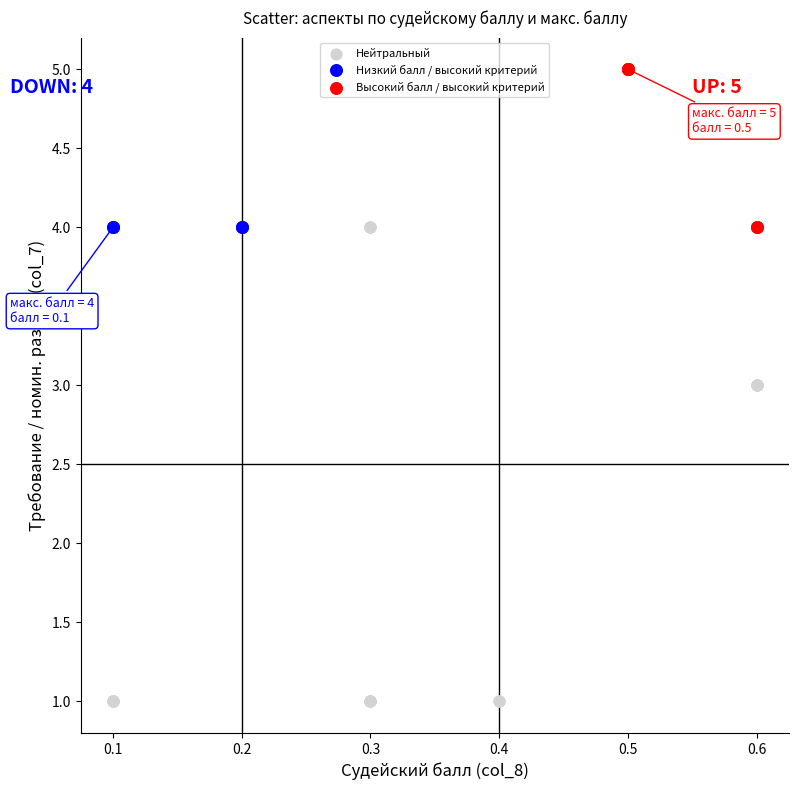

Which series reaches the maximum Y coordinate?

Высокий балл / высокий критерий